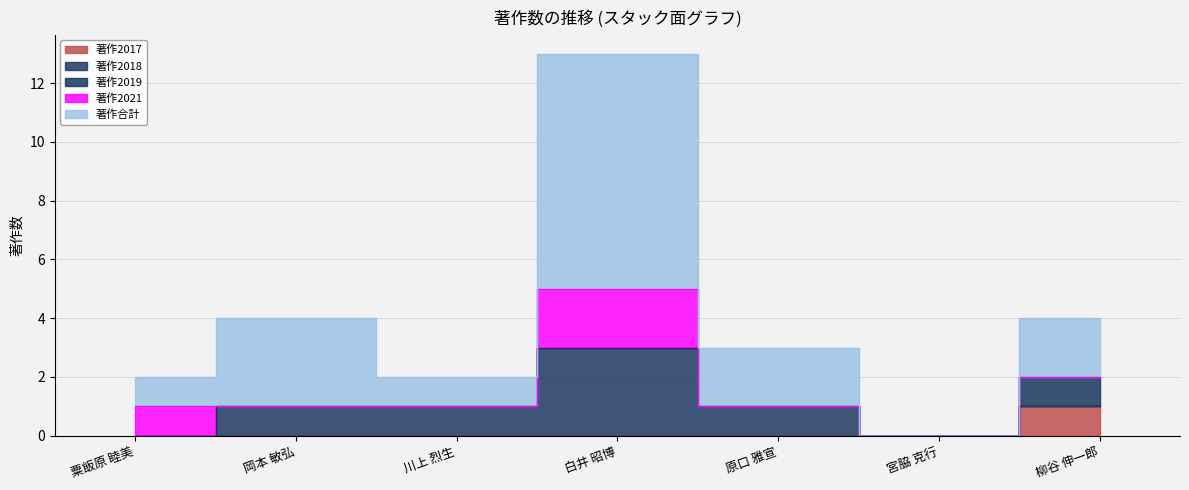

Which series ends up on top after the final intersection of 著作2021 and 著作2018?

著作2018